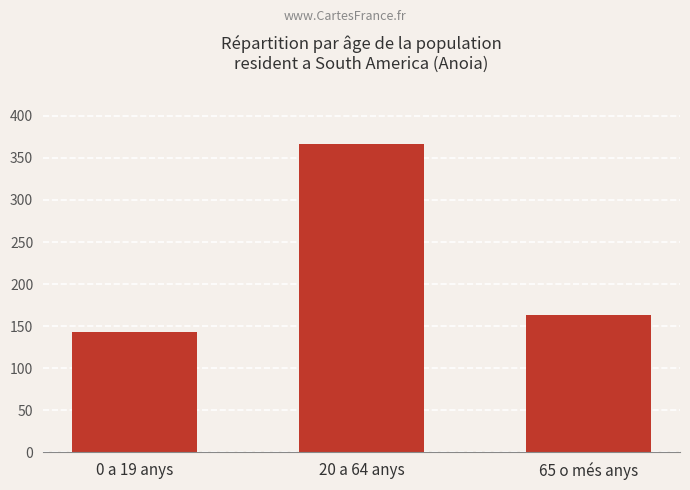

Does the chart contain any negative values?

No